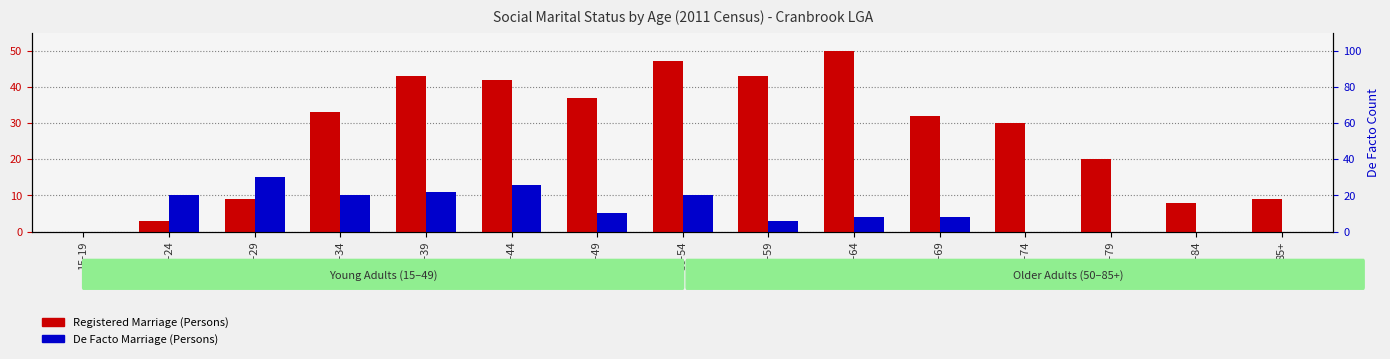

What is the sum of all De Facto Marriage (Persons) values?

85